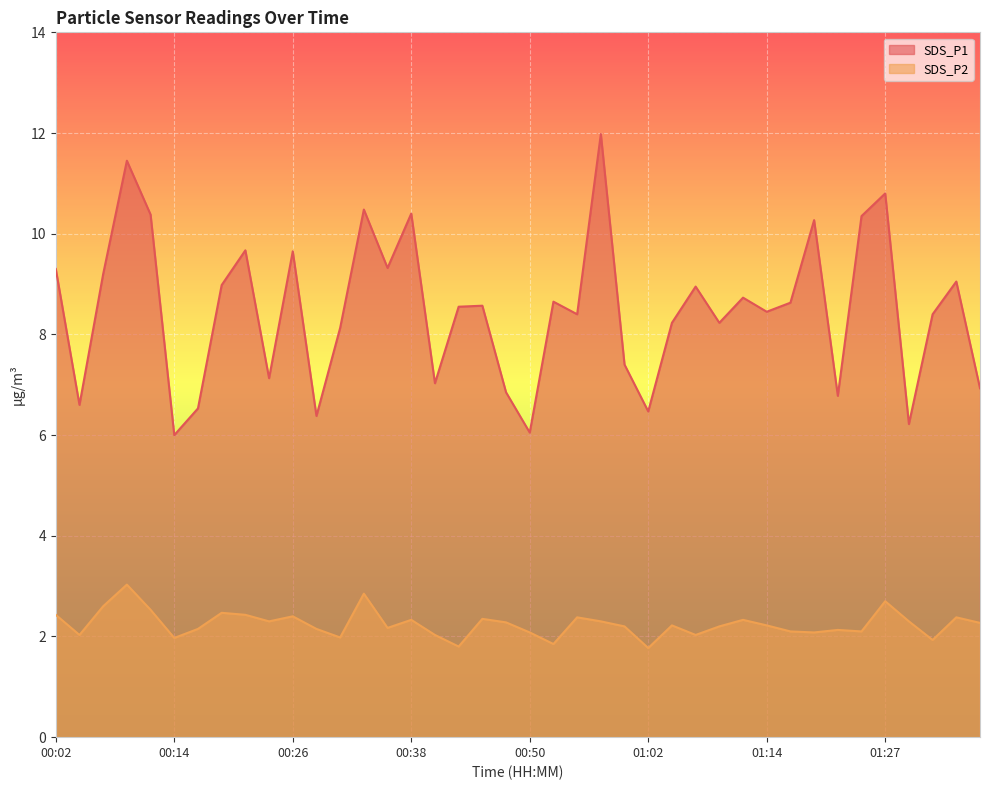

How many lines are shown in the chart?

2